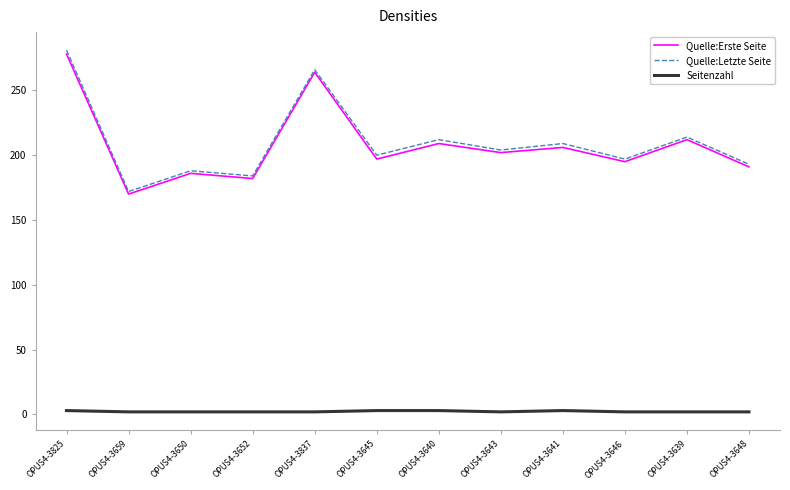

Which category has the highest value in the Quelle:Erste Seite series?

OPUS4-3825